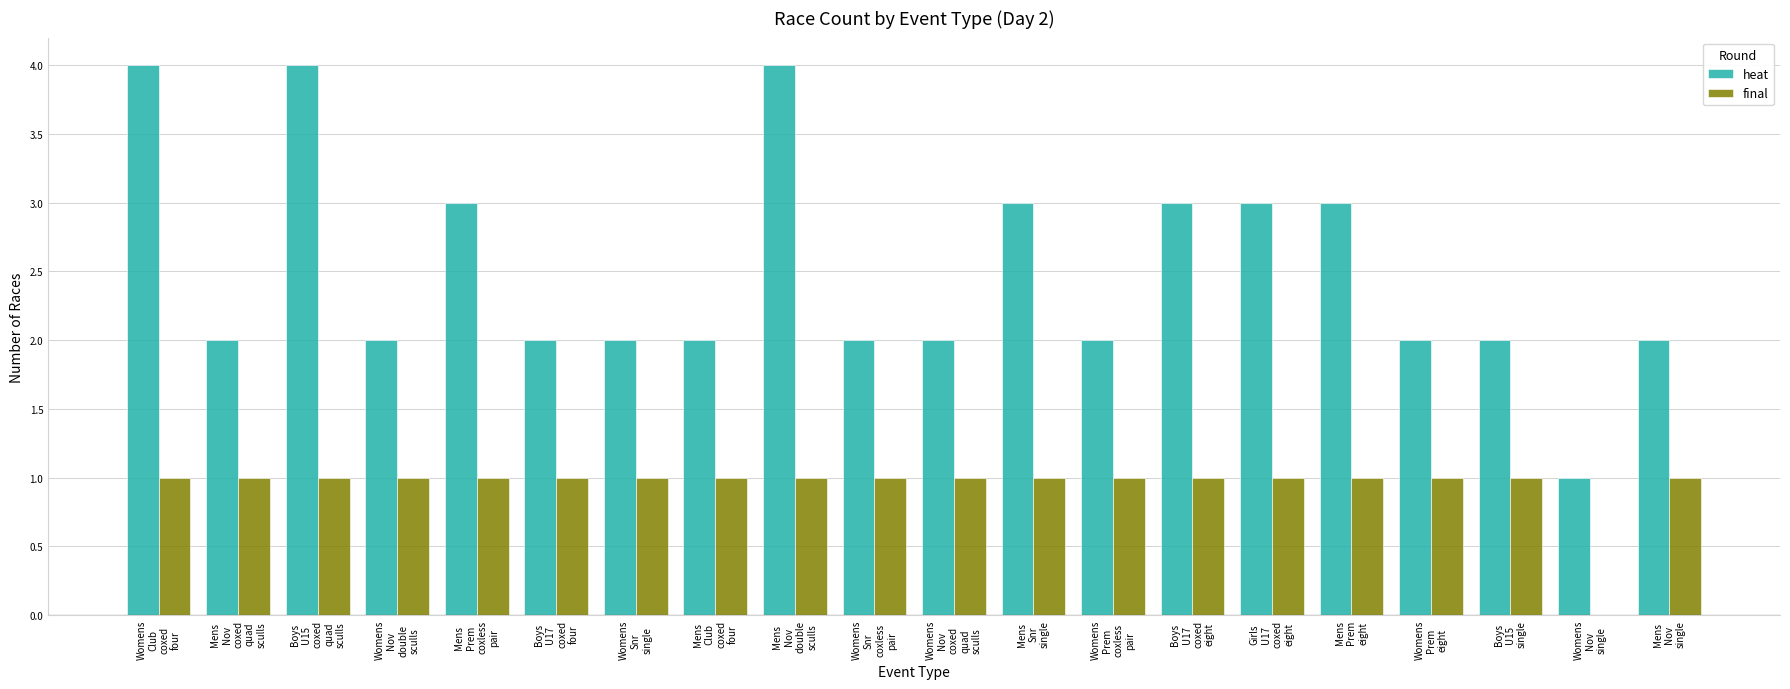

What is the highest value of the heat series?

4